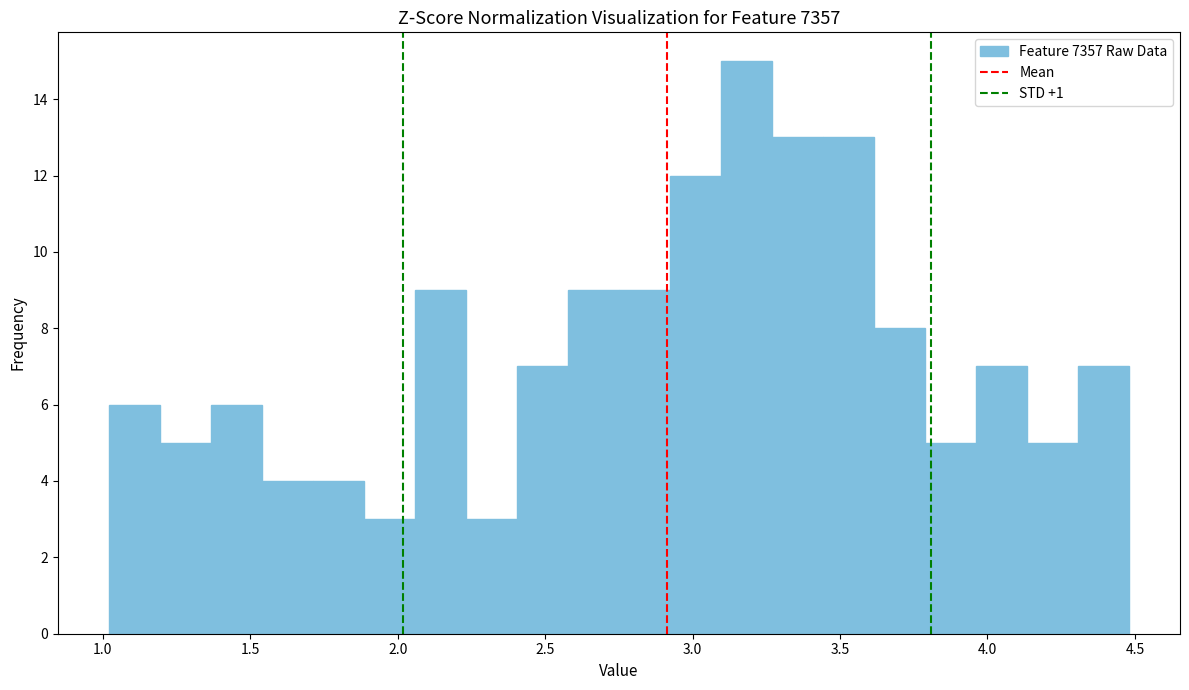

Read against the x-axis, roughly where is the centre of the tallest bar?

3.20